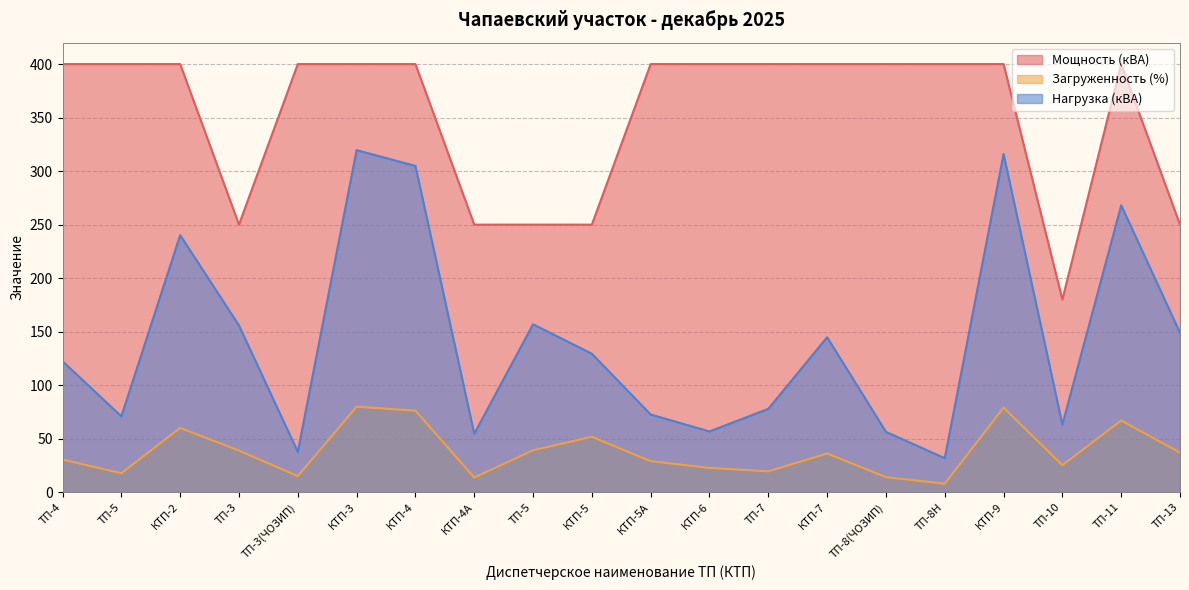

What is the total value across all series at КТП-5А?

501.6